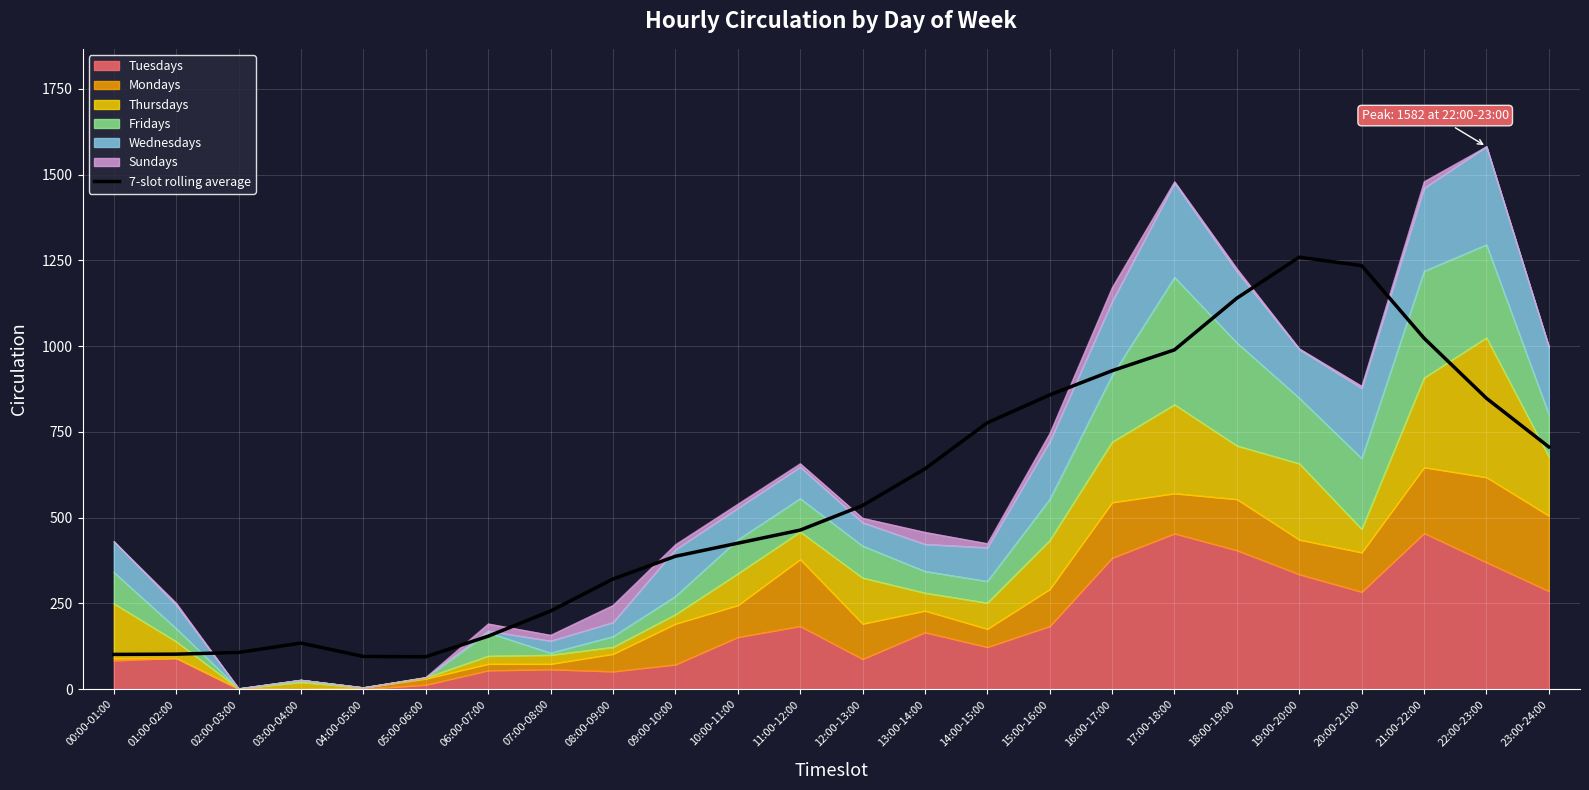

True or false: the data shows 848.3 at 22:00-23:00.

True